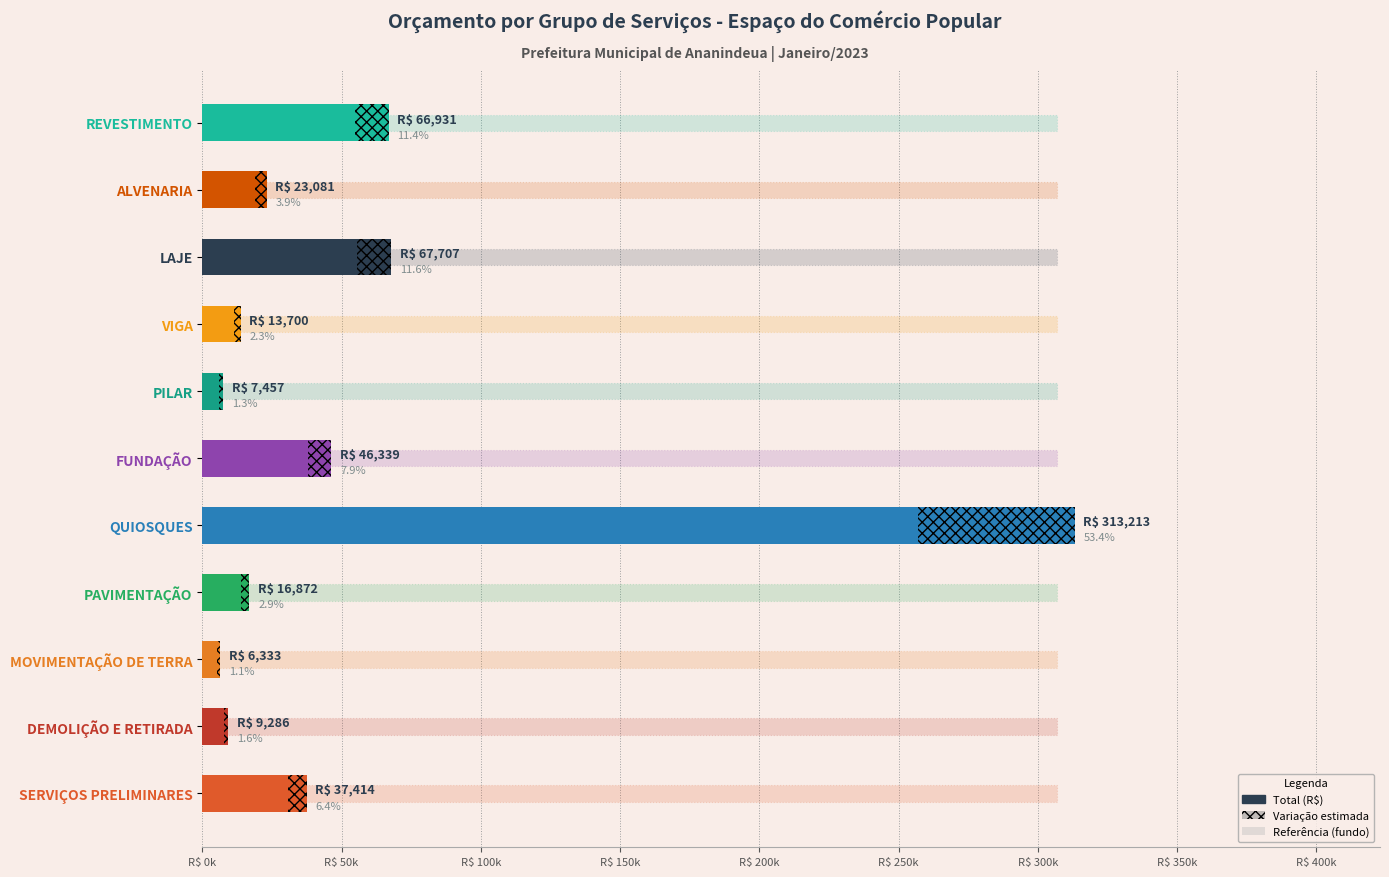

Is the value of Total (R$) at MOVIMENTAÇÃO DE TERRA greater than the value of Variação estimada at REVESTIMENTO?

No